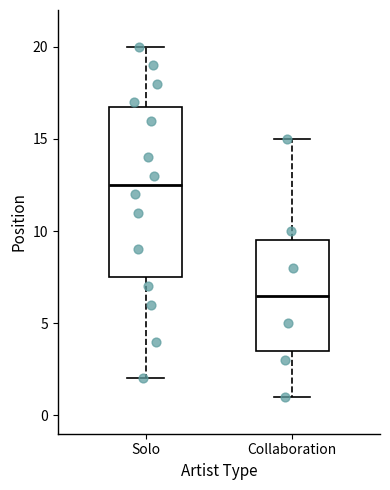

Where does the upper whisker of the box for Collaboration end on the y-axis? The values are not printed on the chart, so give them approximately, as read against the axis.

15.0